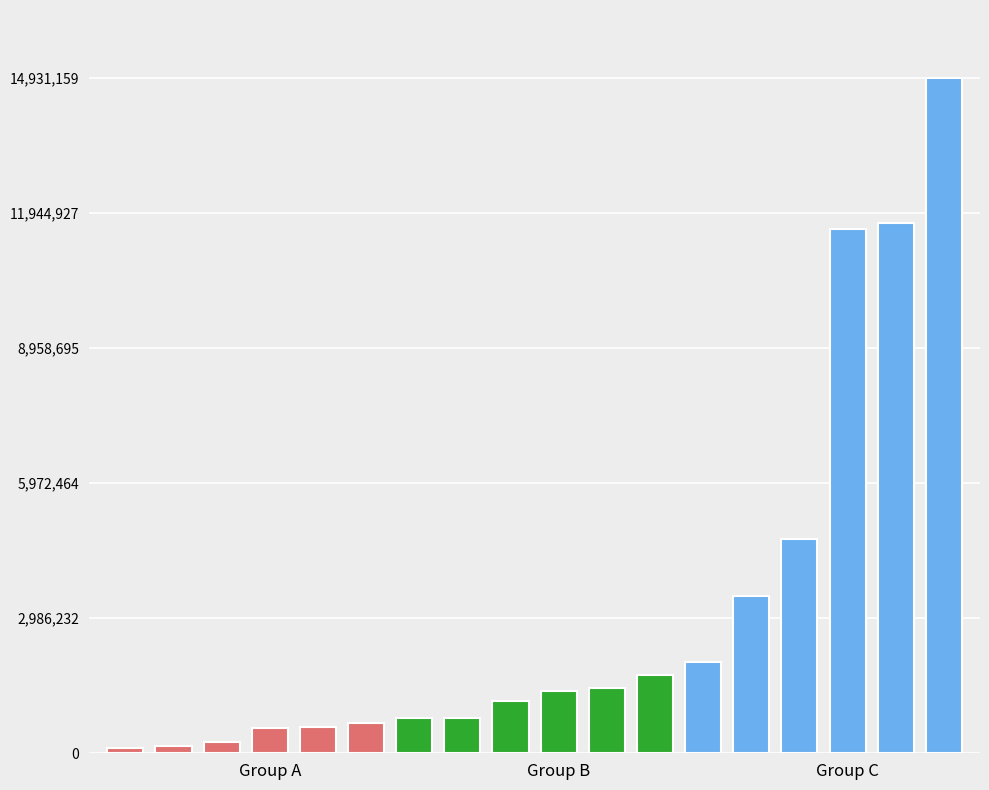

Reading left to right, list all the values displayed in this chart.

6043=250227.1	6044=588118.9	611=1366068.5	61101=1149043.7	61102=1735151.5	61103=4735066.9	61104=105900.0	61115=1434003.2	61123=2010362.2	61126=163090.0	61128=567460.5	61131=3465988.5	61134=14931158.8	61144=779642.1	61146=666085.5	61148=769080.9	61149=11717876.6	61150=11574631.1